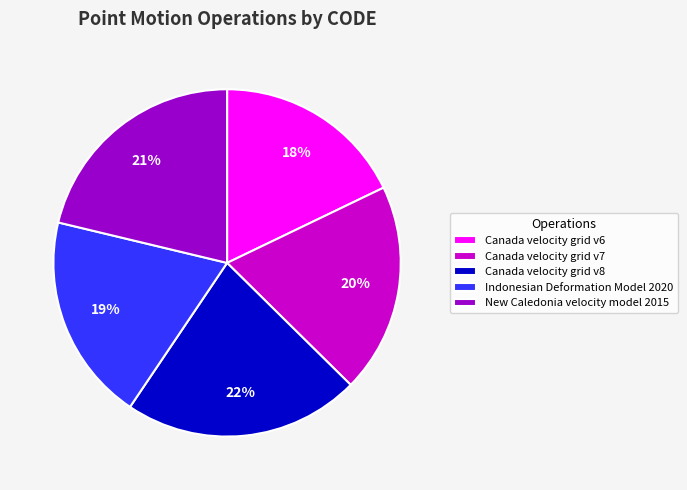

Do Canada velocity grid v8 and Indonesian Deformation Model 2020 together represent more than half of the pie?

No